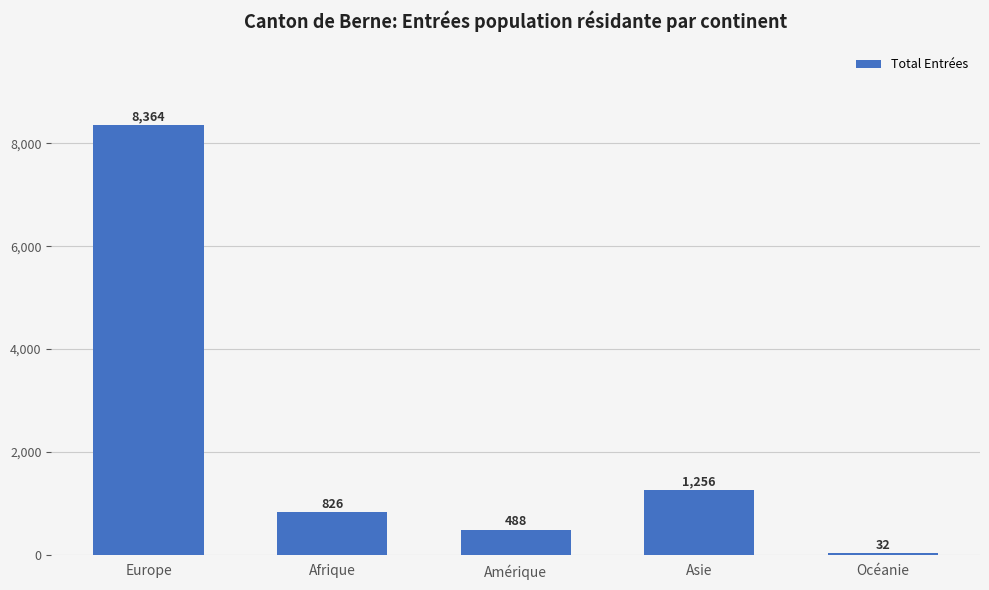

The value at Asie is 2188. True or false?

False